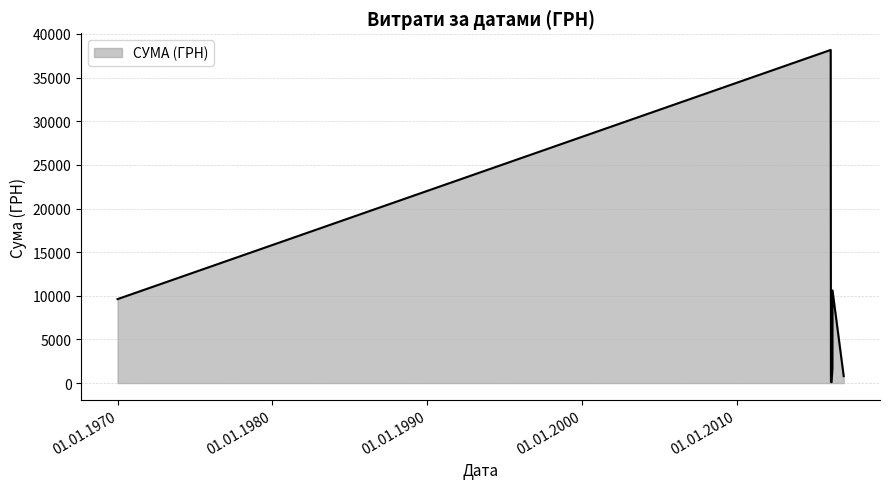

How many lines are shown in the chart?

1